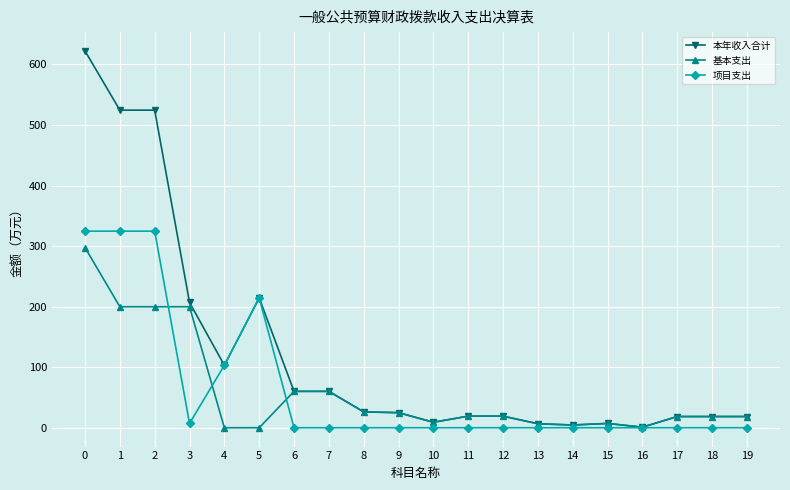

How many lines are shown in the chart?

3